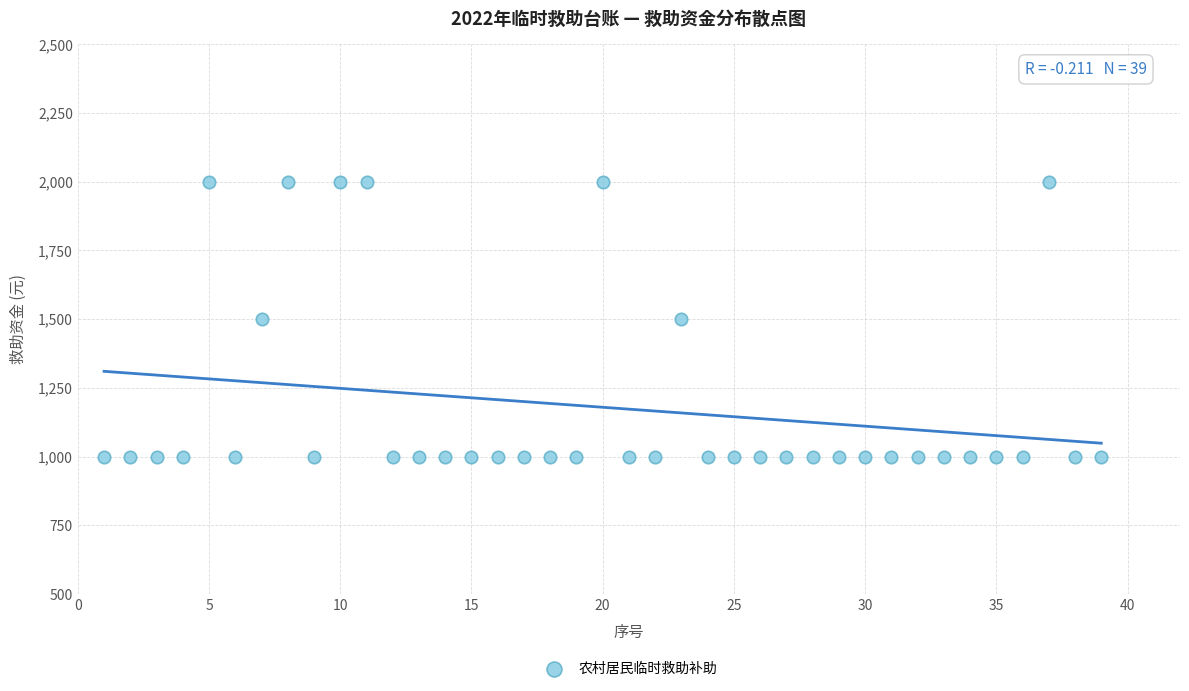

What is the range of X values (max minus min)?

38